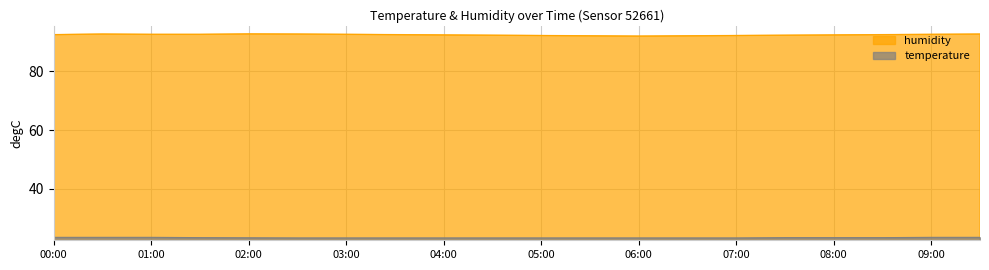

What position from the left is 02:00?

5